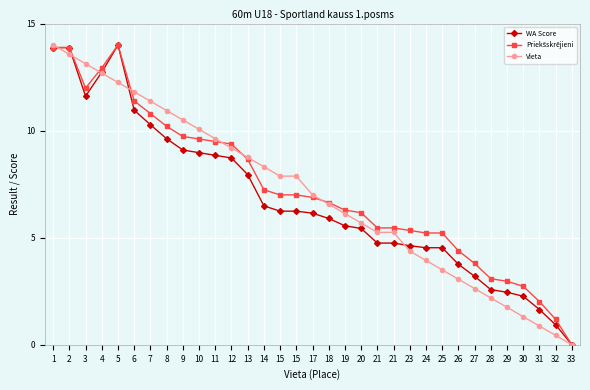

Rank the categories by Priekšskrējieni value from highest to lowest.

5, 1, 2, 4, 3, 6, 7, 8, 9, 10, 11, 12, 13, 14, 15, 15, 17, 18, 19, 20, 21, 21, 23, 24, 25, 26, 27, 28, 29, 30, 31, 32, 33